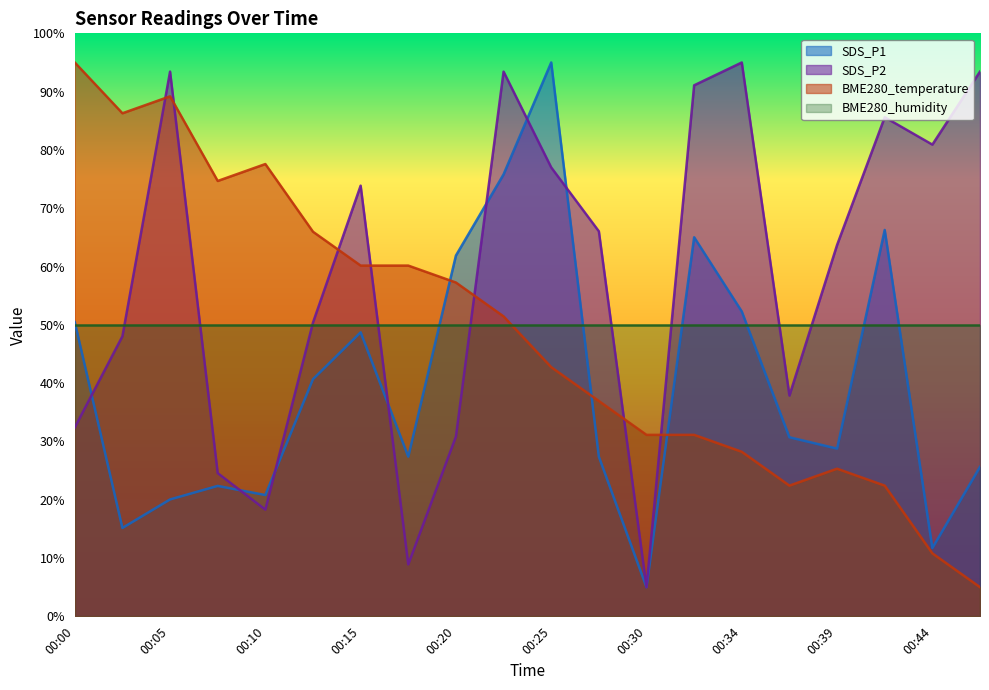

The value of BME280_humidity at 00:15 is 75.7. True or false?

False